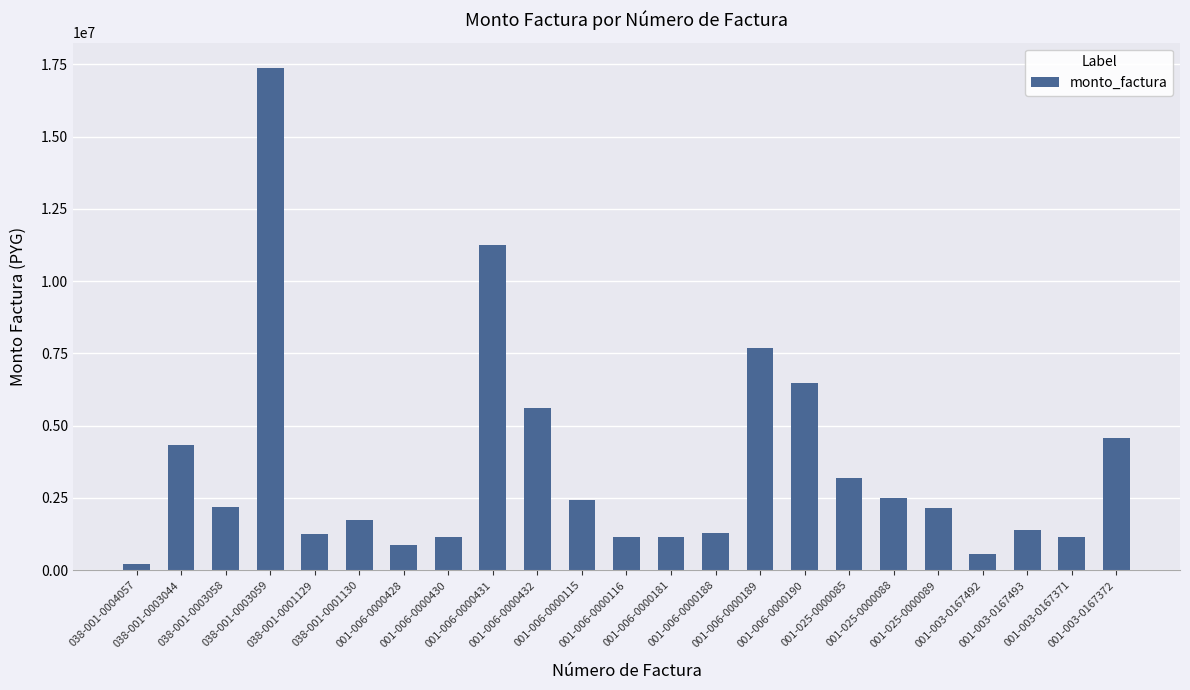

How many categories are shown in the chart?

23